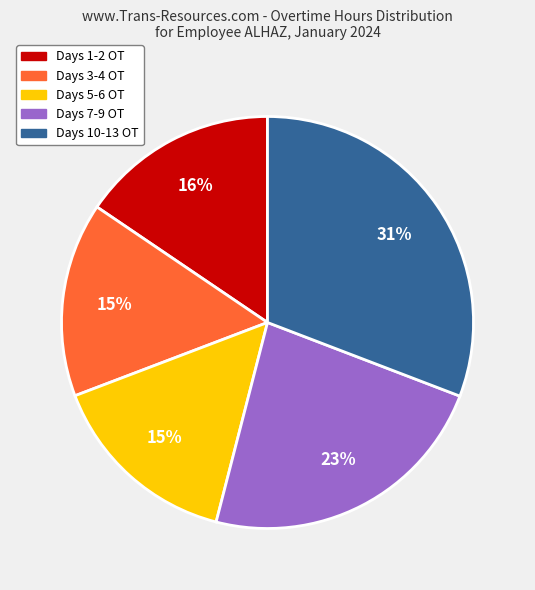

To the nearest percent, what portion does Days 10-13 OT represent?

31%